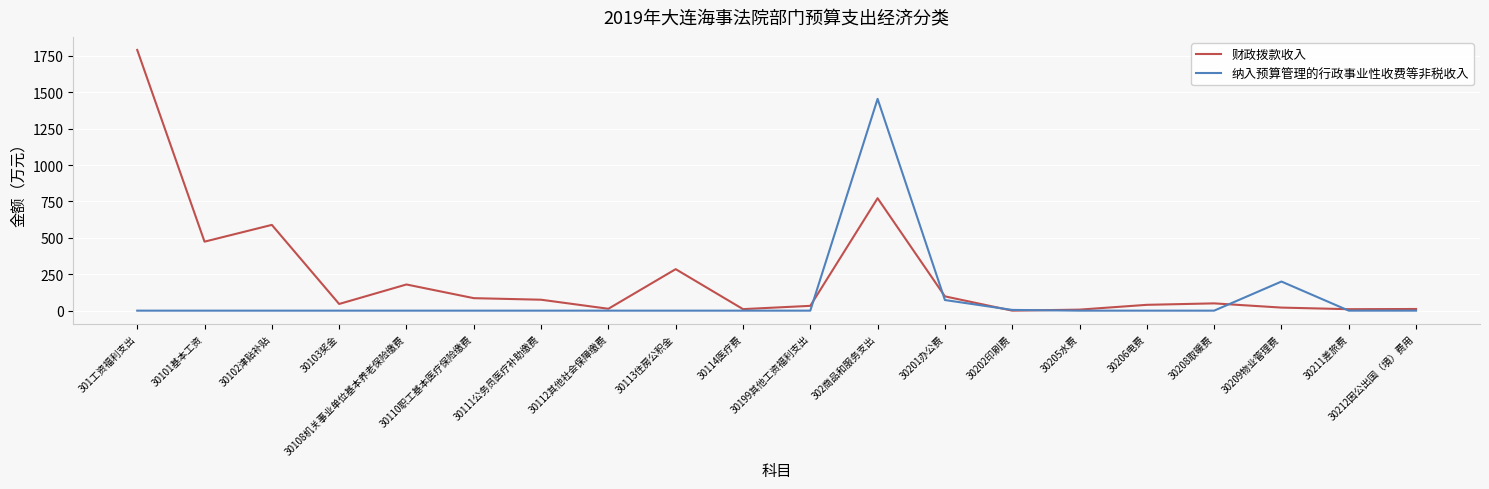

What is the maximum value for 纳入预算管理的行政事业性收费等非税收入?

1455.0